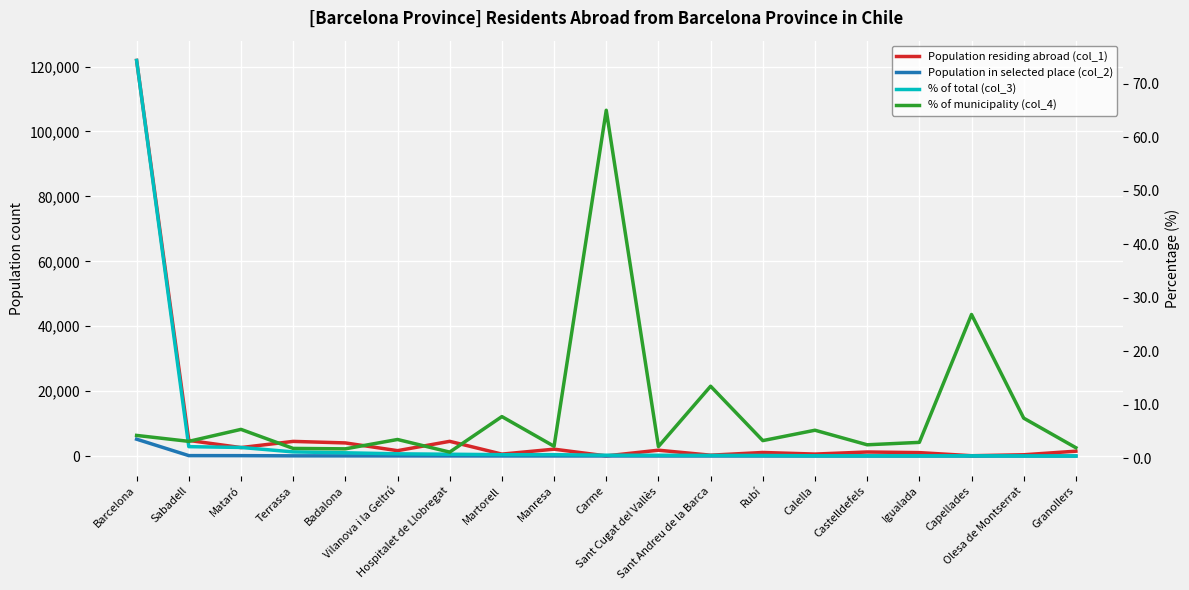

What is the spread (max minus min) of values at Sabadell?

4829.8